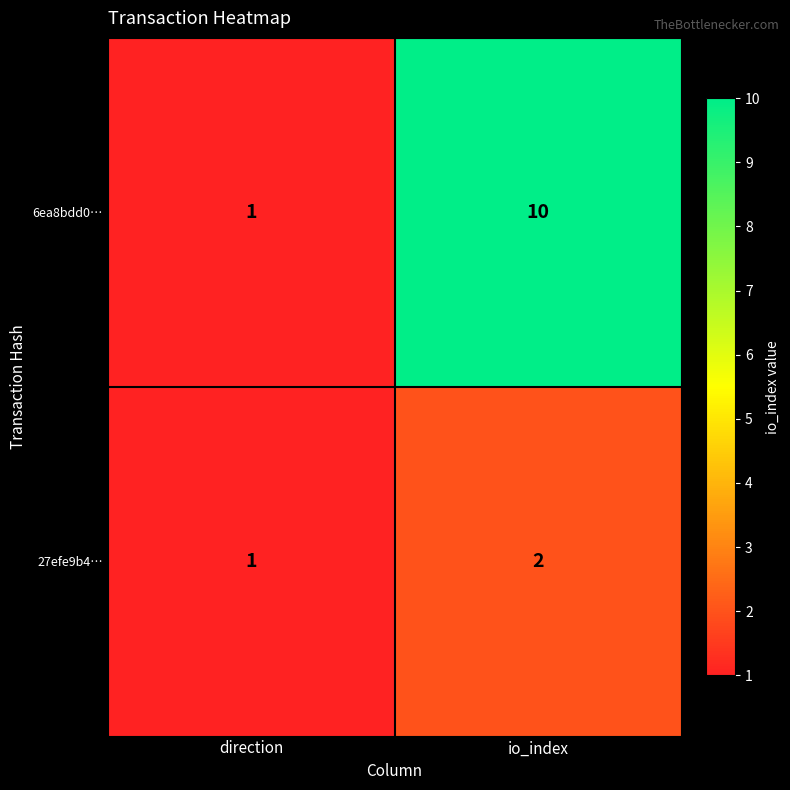

True or false: 27efe9b4… has a value of 1 at io_index.

False